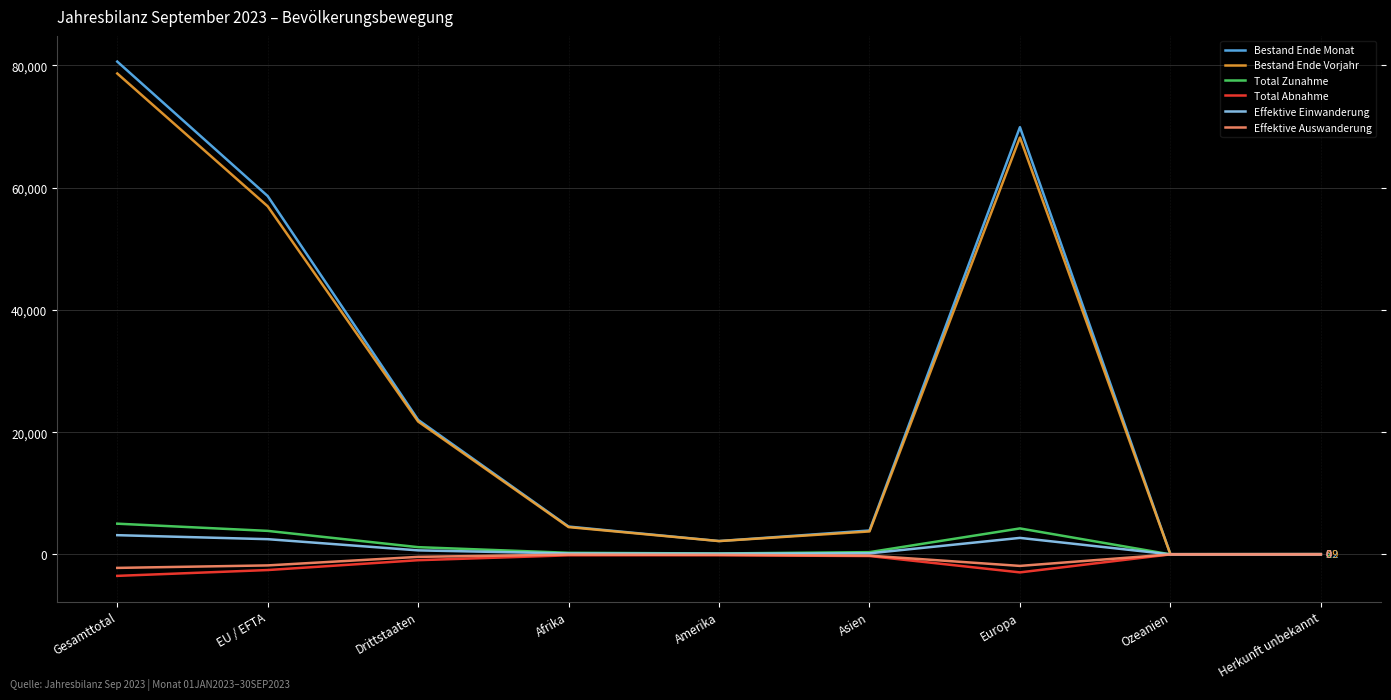

What is the smallest value displayed?

-3517